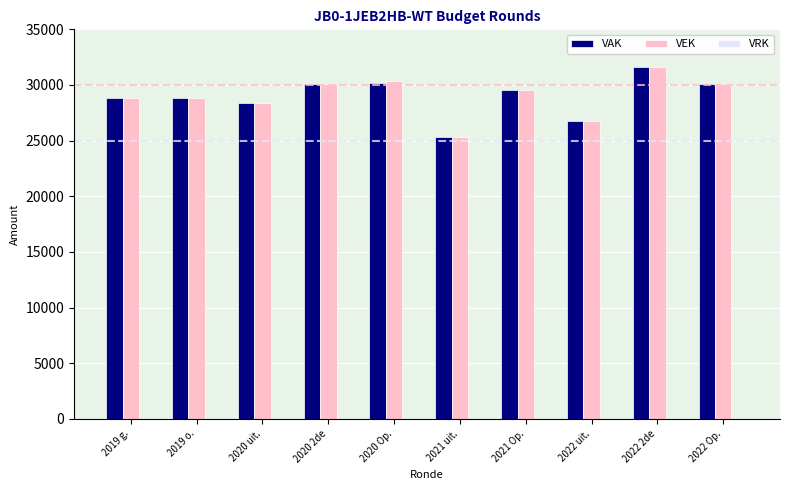

Which series has the widest spread of values?

VAK